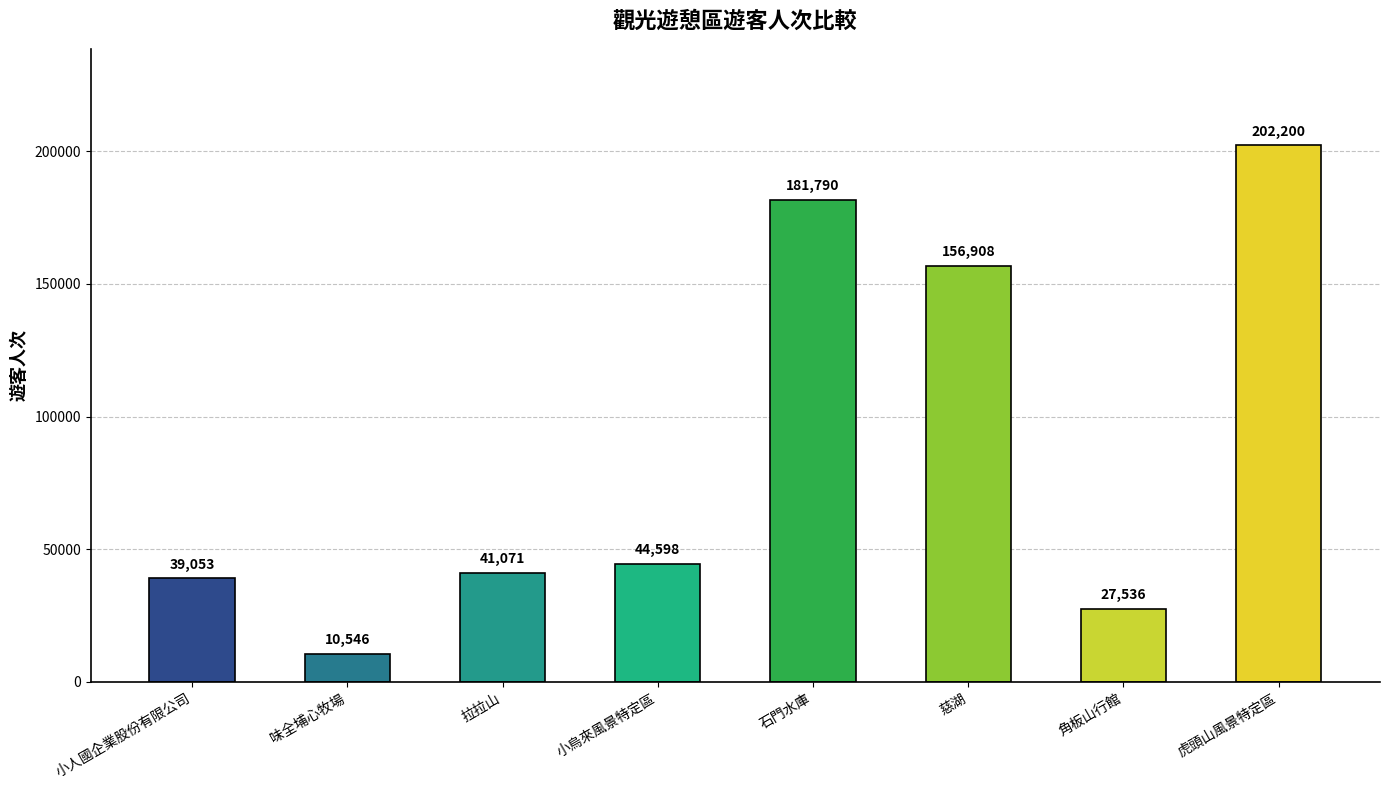

Rank the categories by value from highest to lowest.

虎頭山風景特定區, 石門水庫, 慈湖, 小烏來風景特定區, 拉拉山, 小人國企業股份有限公司, 角板山行館, 味全埔心牧場